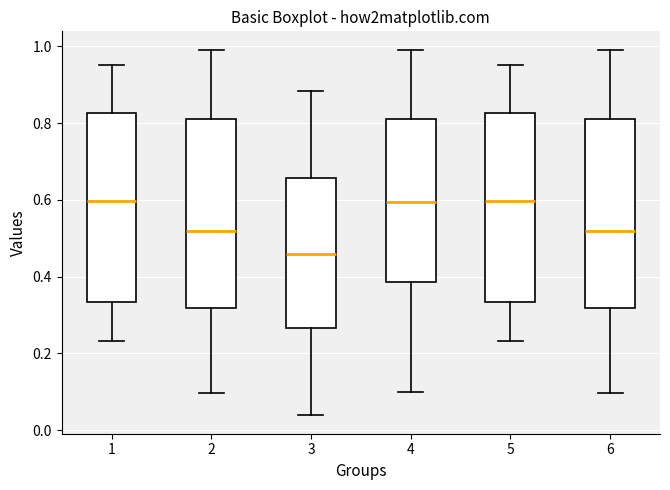

Reading left to right, read every box against the y-axis: the position of its median line, the range the box covers, and the ends of its whiskers. The values are not printed on the chart, so give them approximately, as read against the axis.

1: median 0.60, box 0.34 to 0.82, whiskers 0.24 to 0.96
2: median 0.52, box 0.32 to 0.80, whiskers 0.10 to 1.00
3: median 0.46, box 0.26 to 0.66, whiskers 0.04 to 0.88
4: median 0.60, box 0.38 to 0.82, whiskers 0.10 to 1.00
5: median 0.60, box 0.34 to 0.82, whiskers 0.24 to 0.96
6: median 0.52, box 0.32 to 0.80, whiskers 0.10 to 1.00